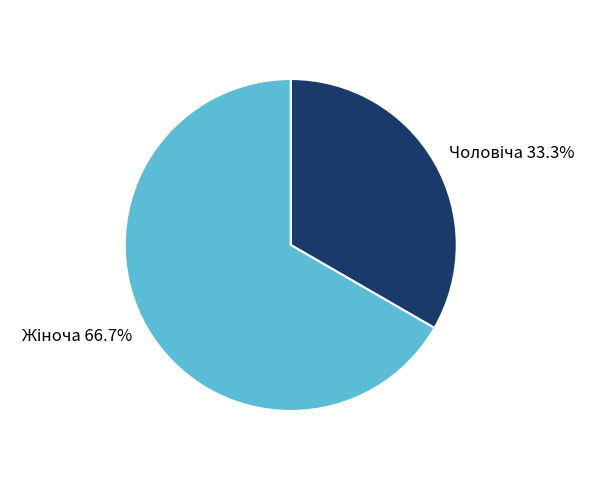

Which slice is the largest?

Жіноча